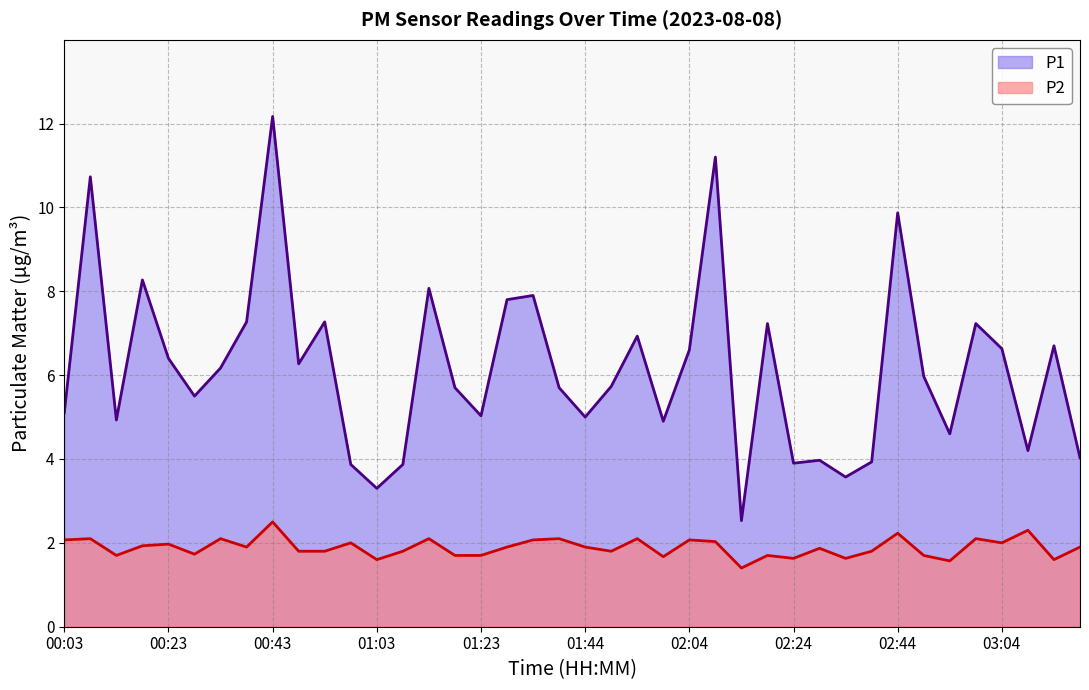

True or false: P2 and P1 intersect in this chart.

False